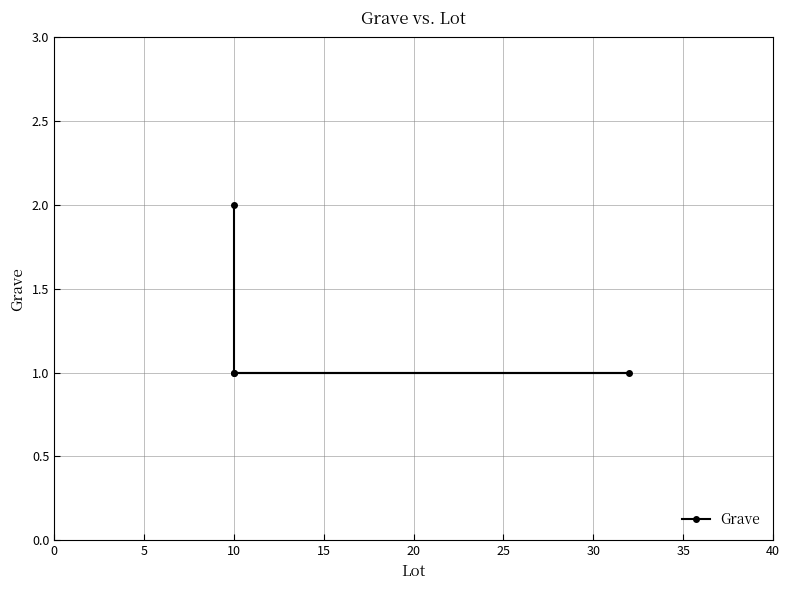

True or false: there are more than 1 points higher than both neighbors.

False